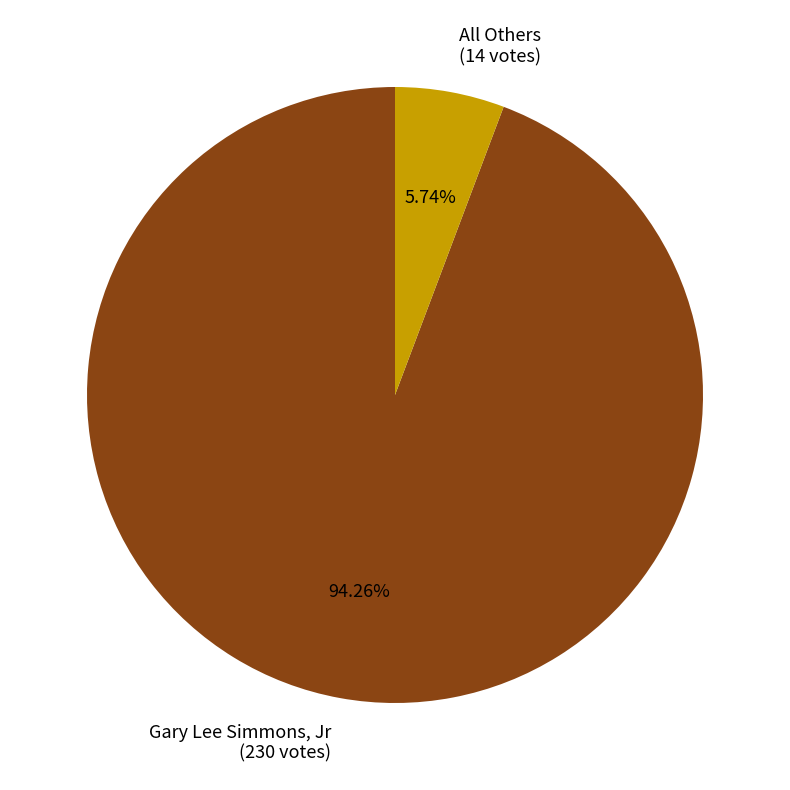

To the nearest percent, what is the difference between the largest and smallest slice percentages?

89%